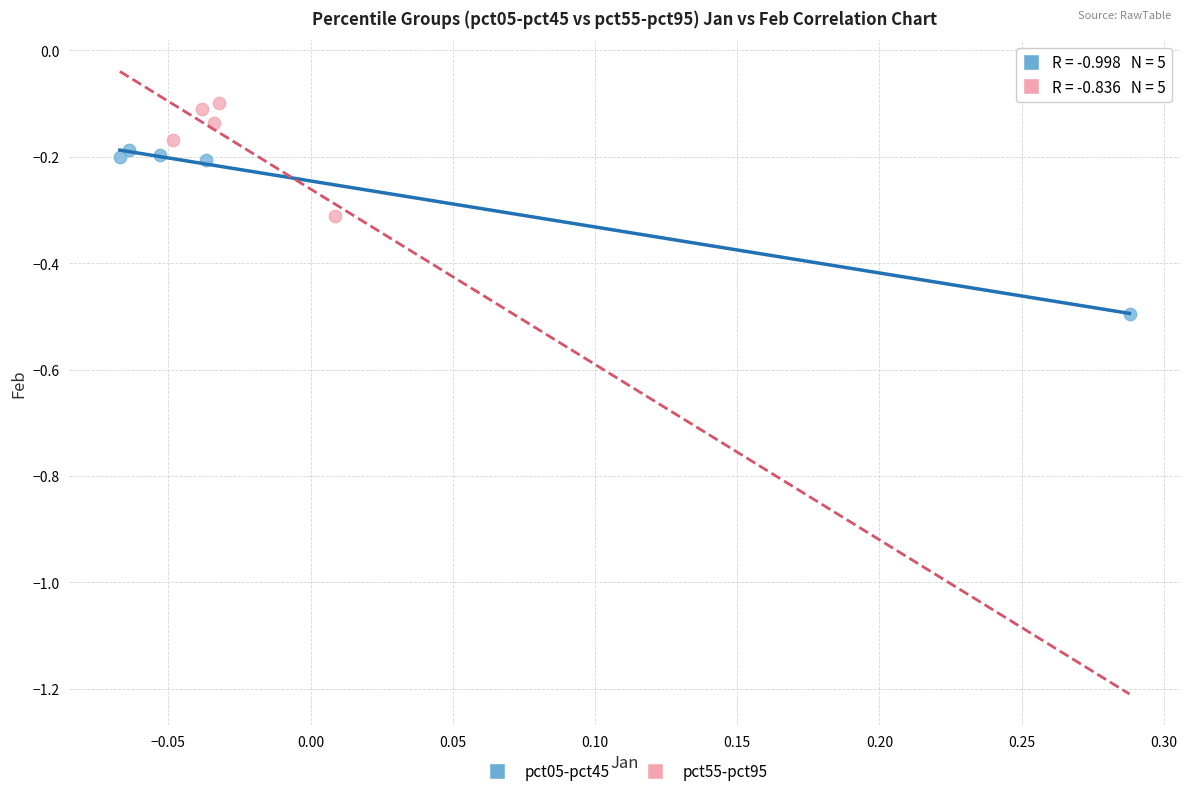

Which series contains the highest Y value?

pct55-pct95